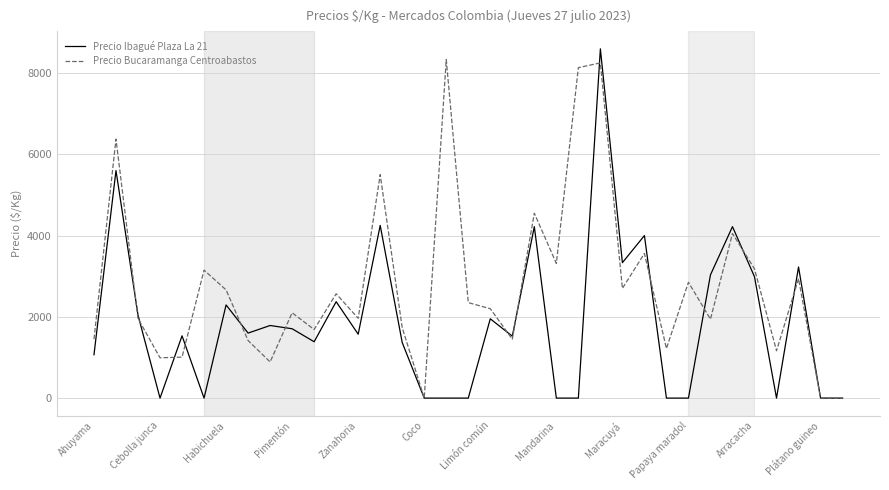

Which series has the largest total across all categories?

Precio Bucaramanga Centroabastos